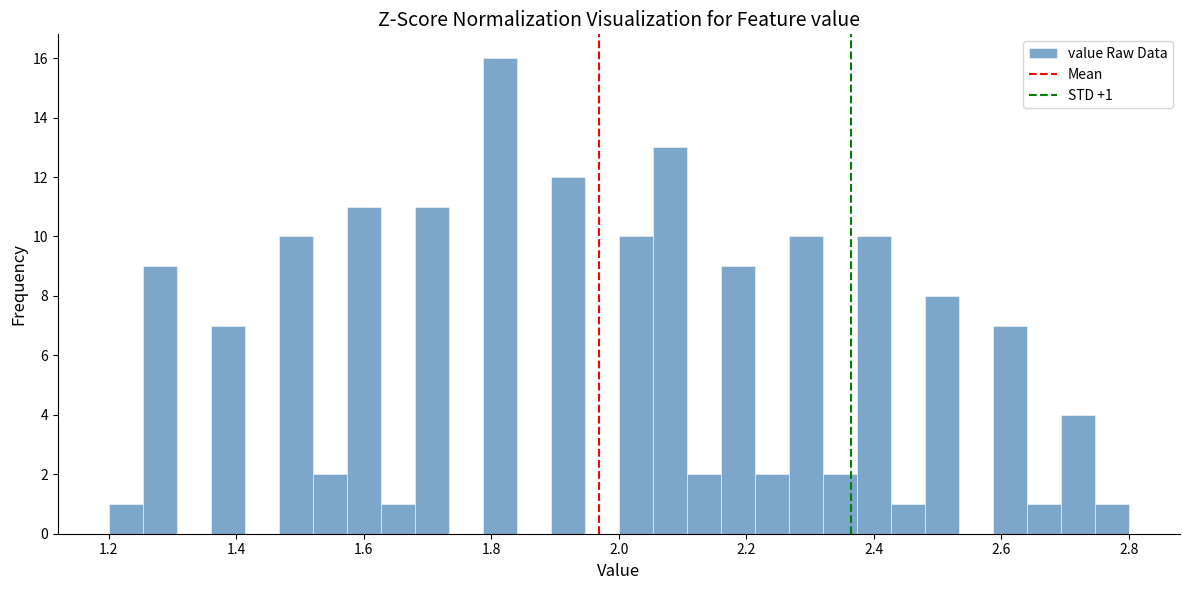

Read against the x-axis, roughly where is the centre of the tallest bar?

1.82